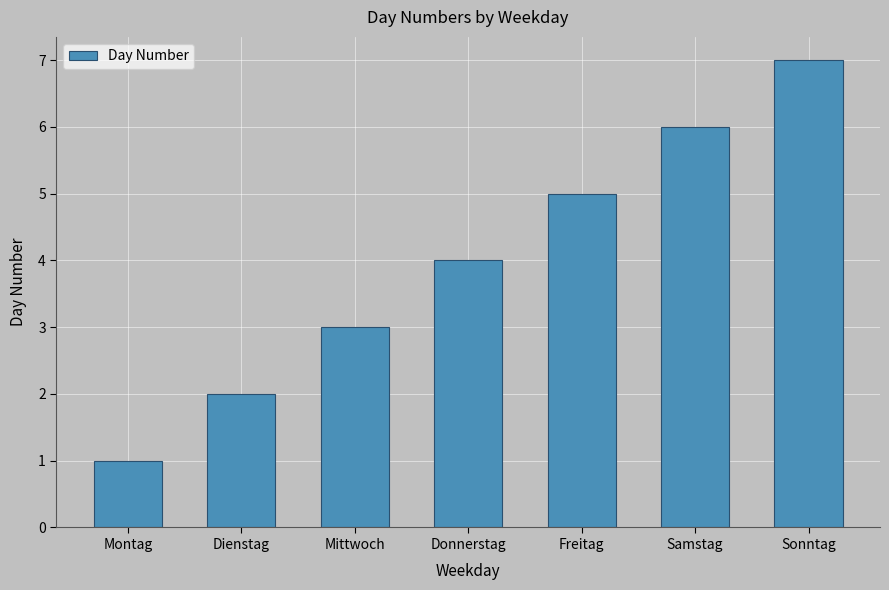

Reading right to left, what are all the values shown in this chart?

Sonntag=7	Samstag=6	Freitag=5	Donnerstag=4	Mittwoch=3	Dienstag=2	Montag=1